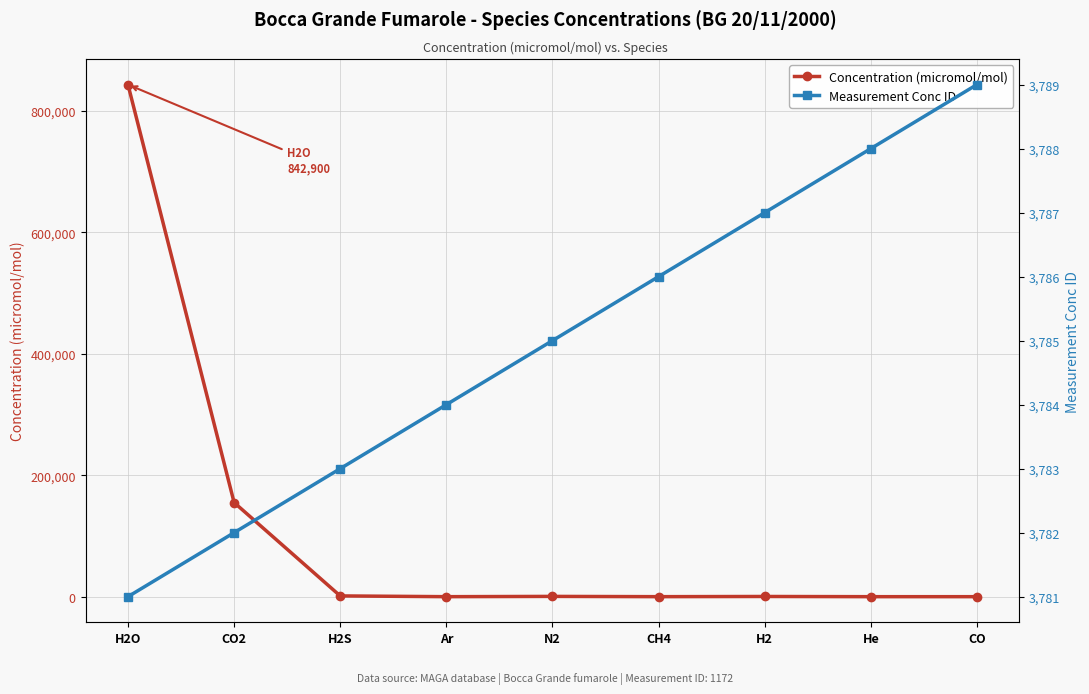

What are all the series names shown in the legend?

Concentration (micromol/mol), Measurement Conc ID